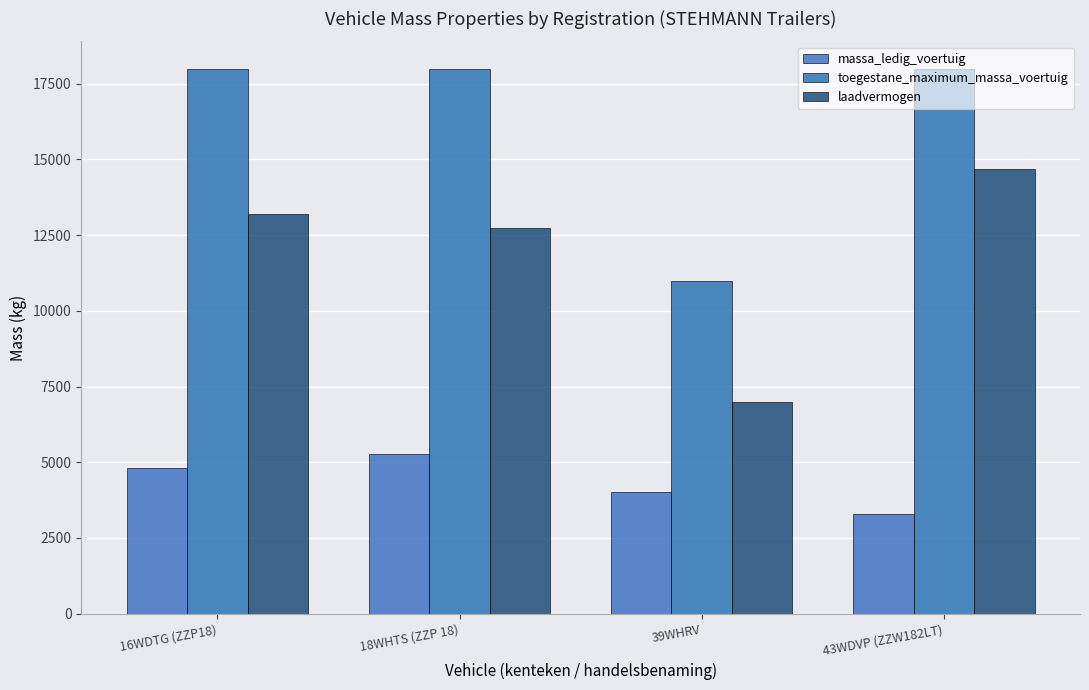

What is the value of the toegestane_maximum_massa_voertuig bar at the 3rd from the left?

11000